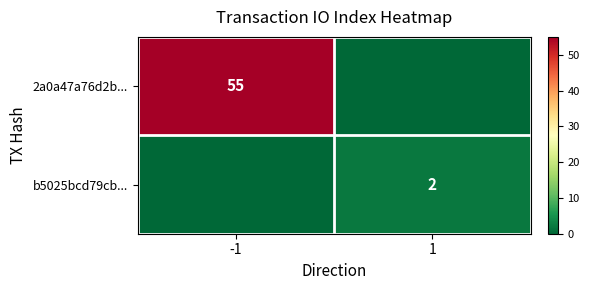

The value of b5025bcd79cb... at 1 is 3. True or false?

False